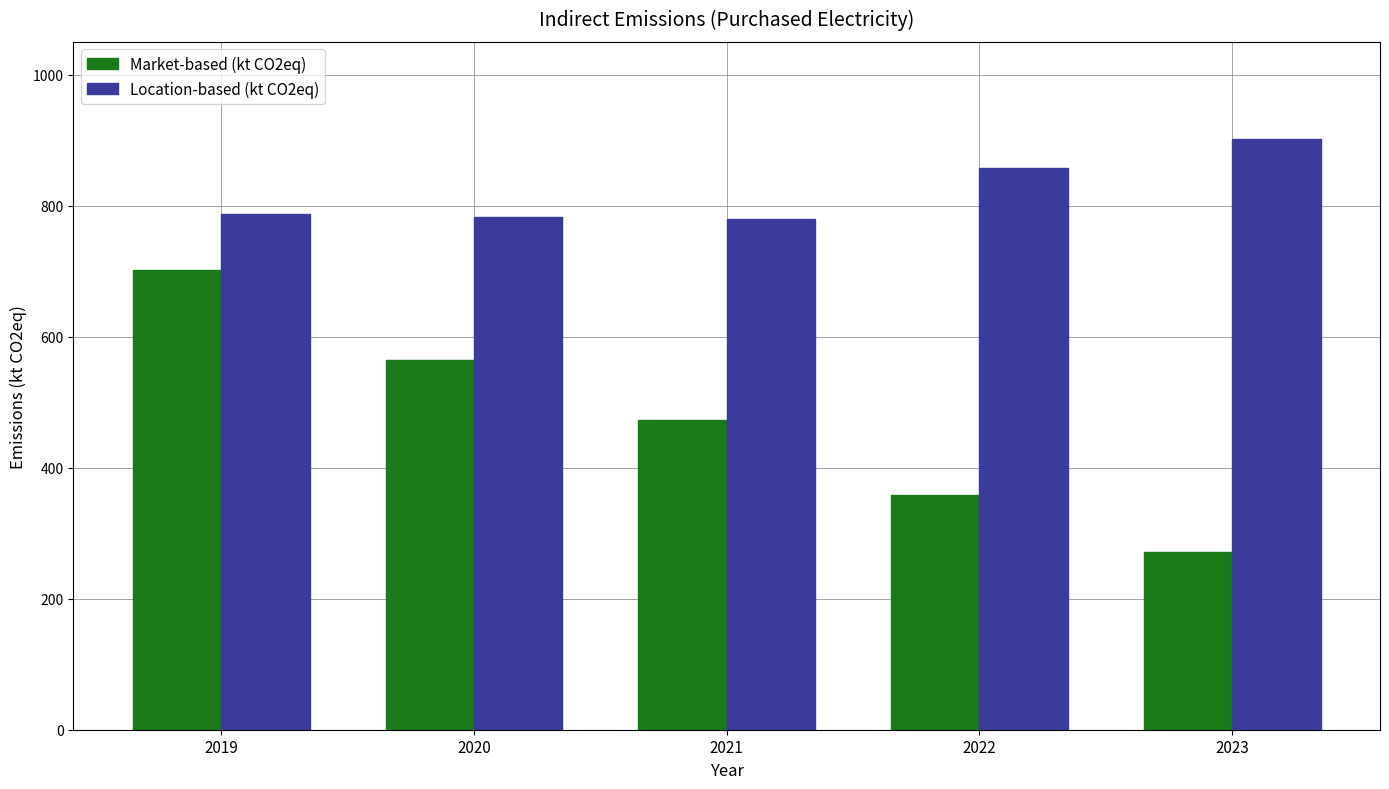

At which label is Location-based (kt CO2eq) closest to 841?

2022